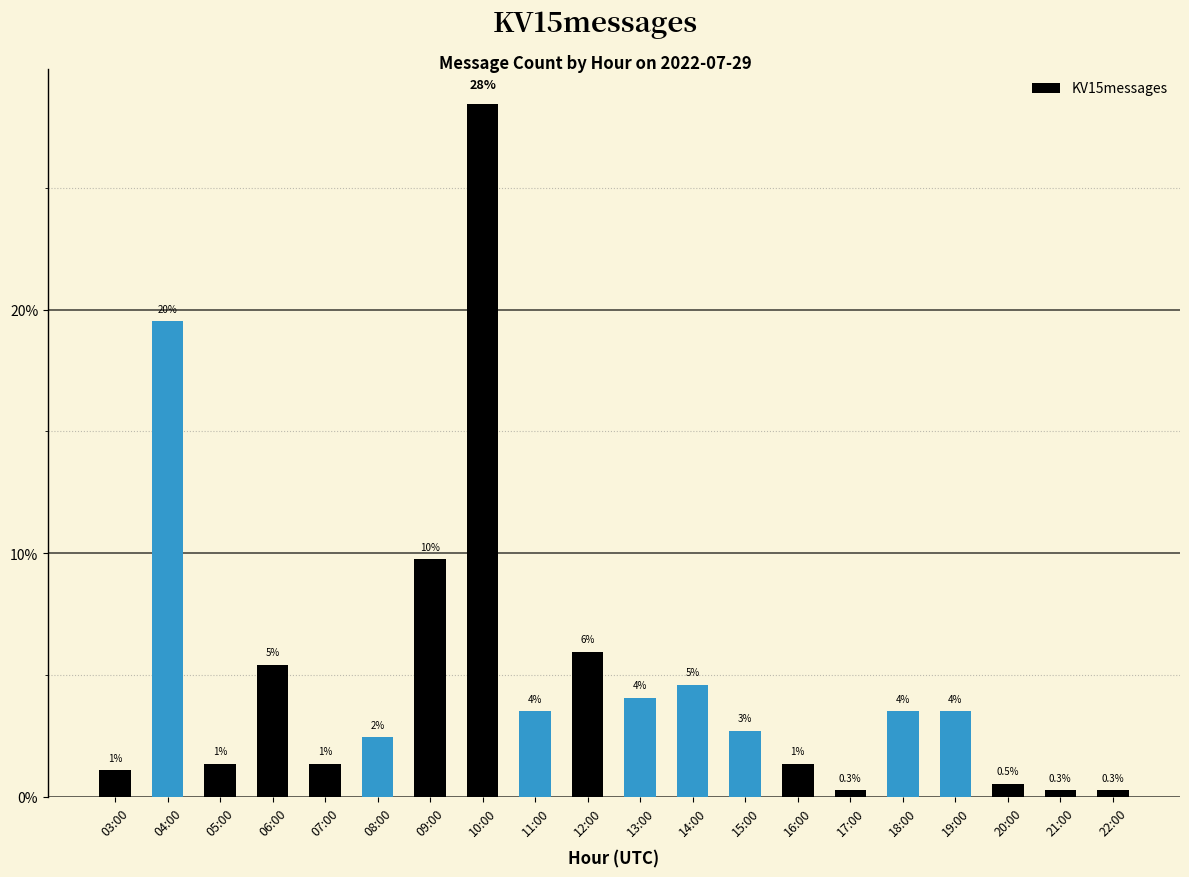

Reading left to right, what are all the values shown in this chart?

03:00=1.1	04:00=19.5	05:00=1.4	06:00=5.4	07:00=1.4	08:00=2.4	09:00=9.8	10:00=28.5	11:00=3.5	12:00=6.0	13:00=4.1	14:00=4.6	15:00=2.7	16:00=1.4	17:00=0.3	18:00=3.5	19:00=3.5	20:00=0.5	21:00=0.3	22:00=0.3